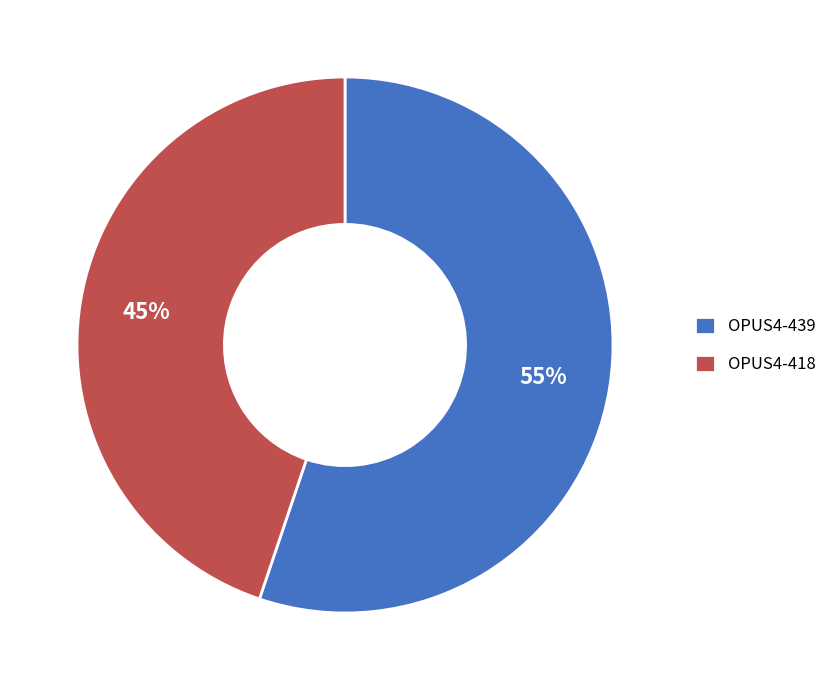

Which slice represents more than half of the pie?

OPUS4-439